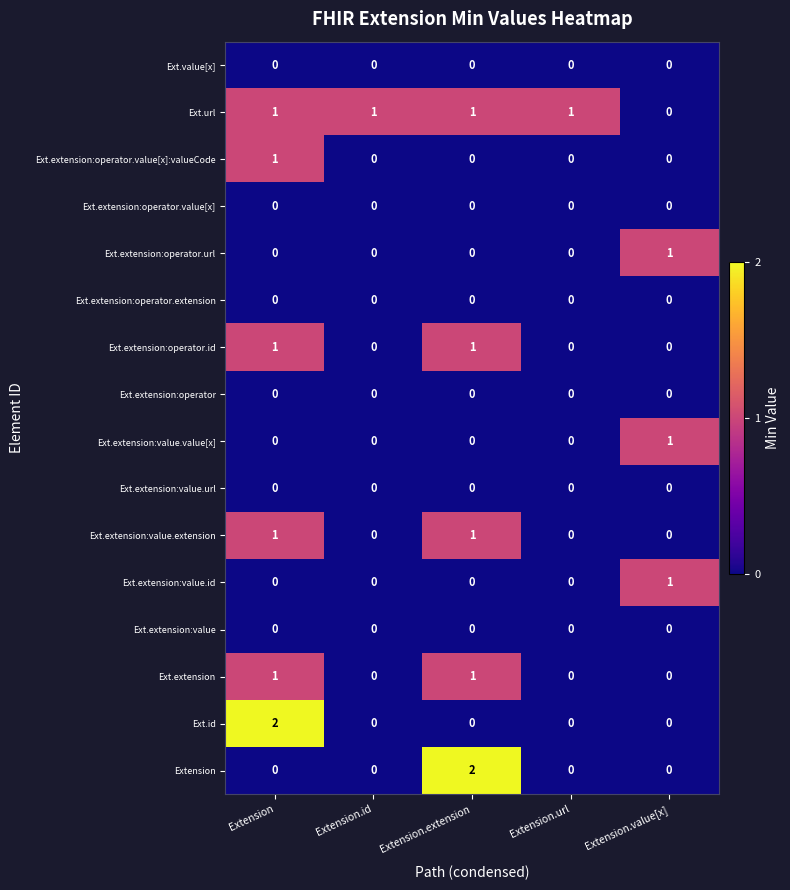

How many distinct data groups are displayed?

16